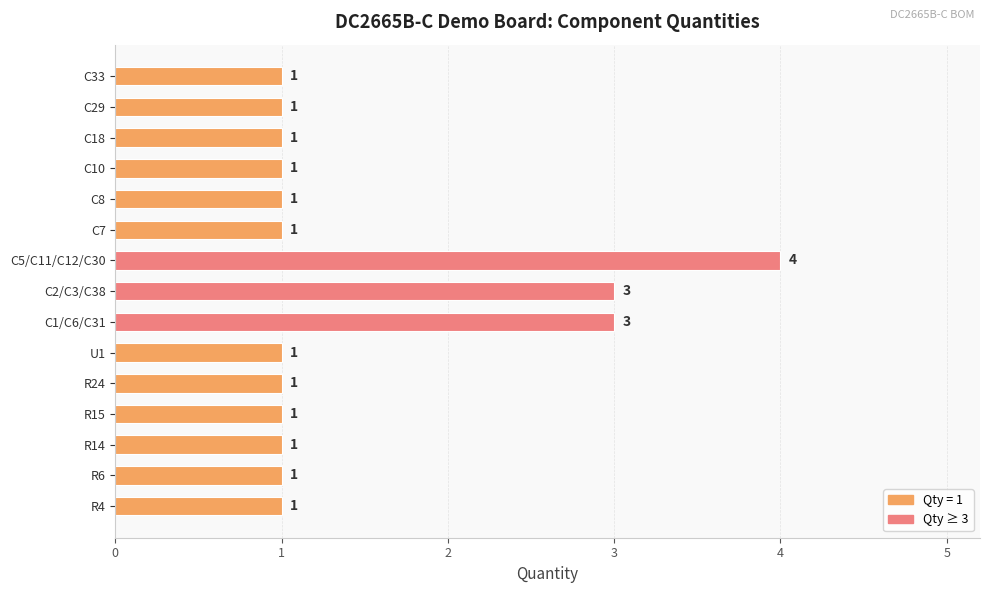

What is the sum of all values?

22